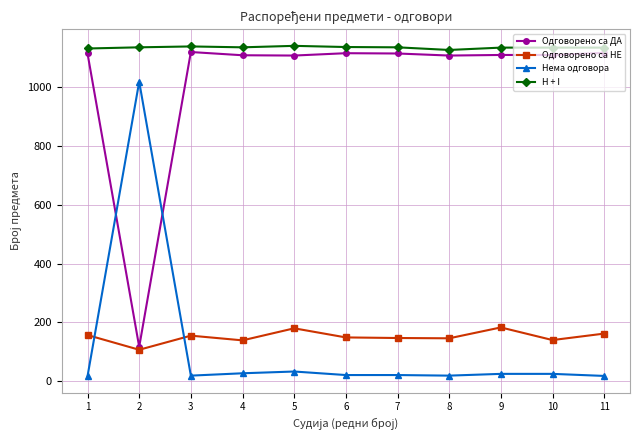

Does the chart display data point markers on the line(s)?

Yes